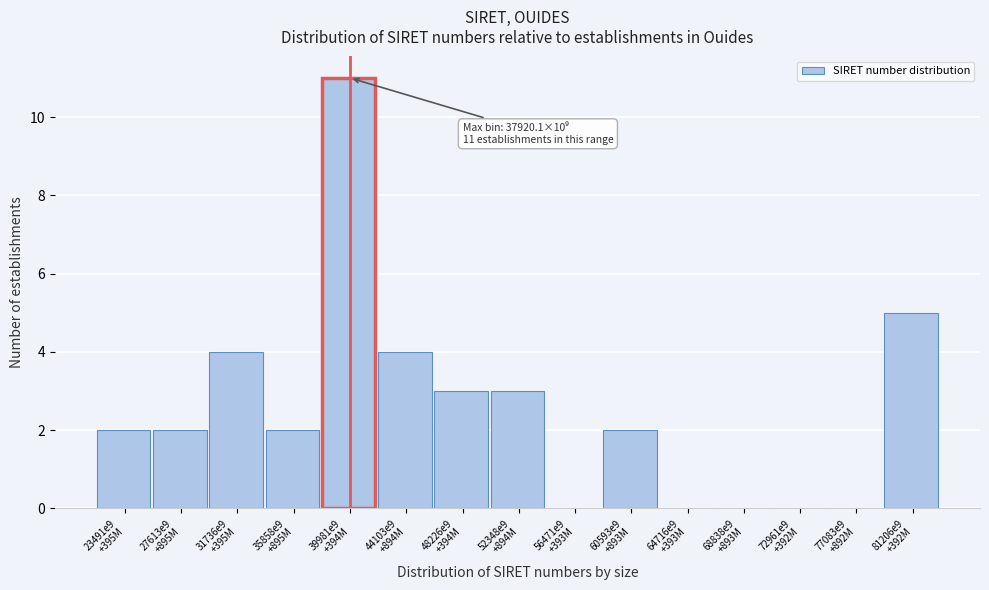

What is the sum of all values?

38